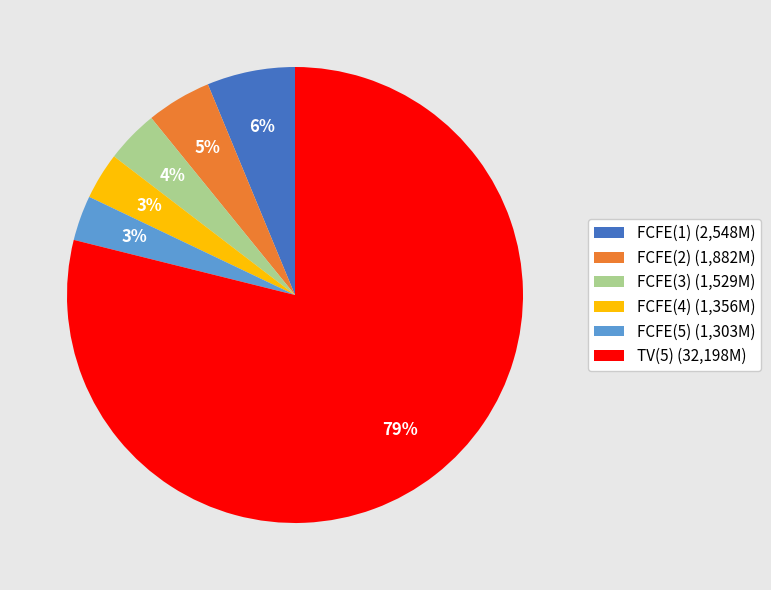

What percentage is the FCFE(5) (1,303M) slice, to the nearest percent?

3%